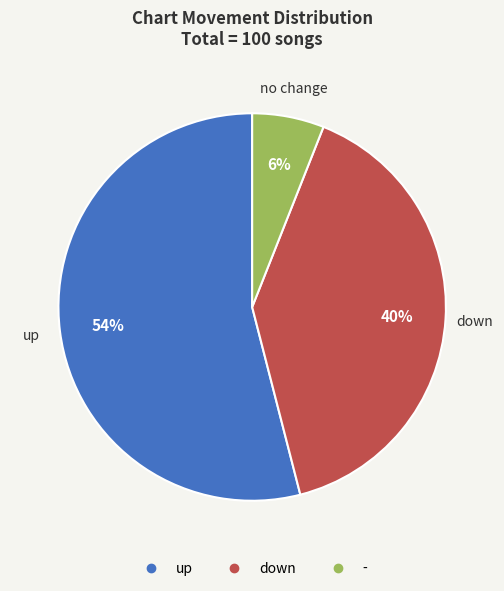

To the nearest percent, what is the combined percentage of up and -?

60%